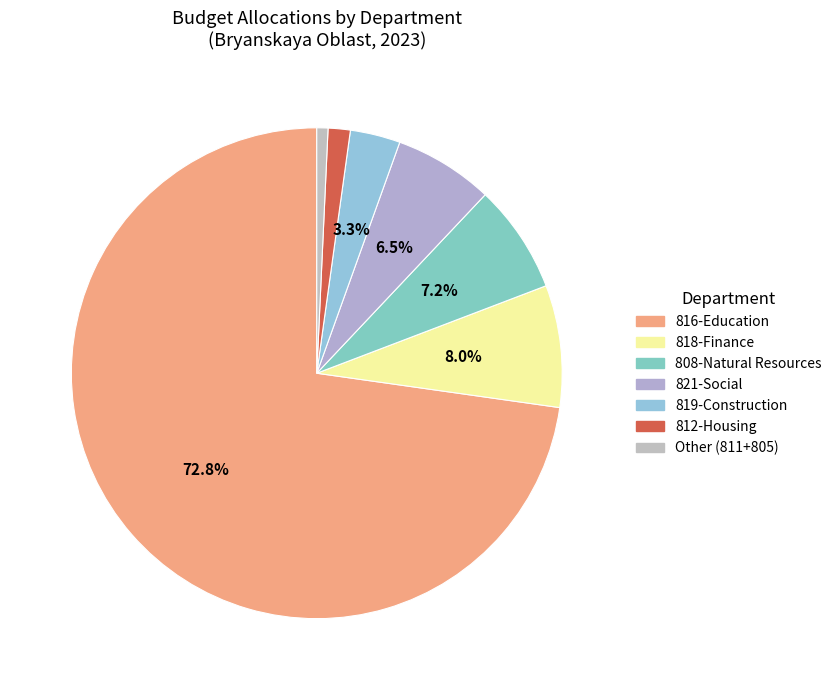

Count the number of slices in the pie.

7